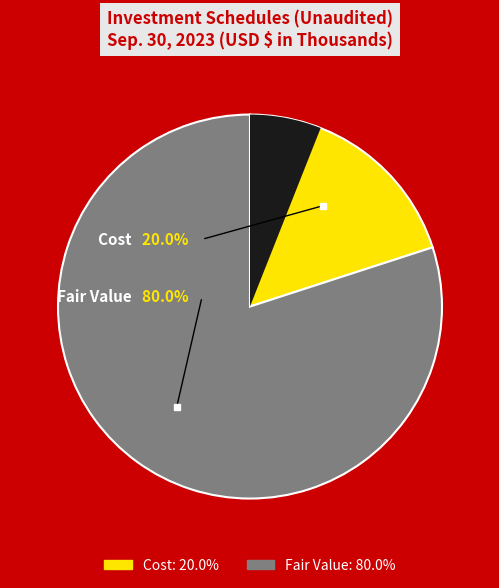

Count the number of slices in the pie.

2